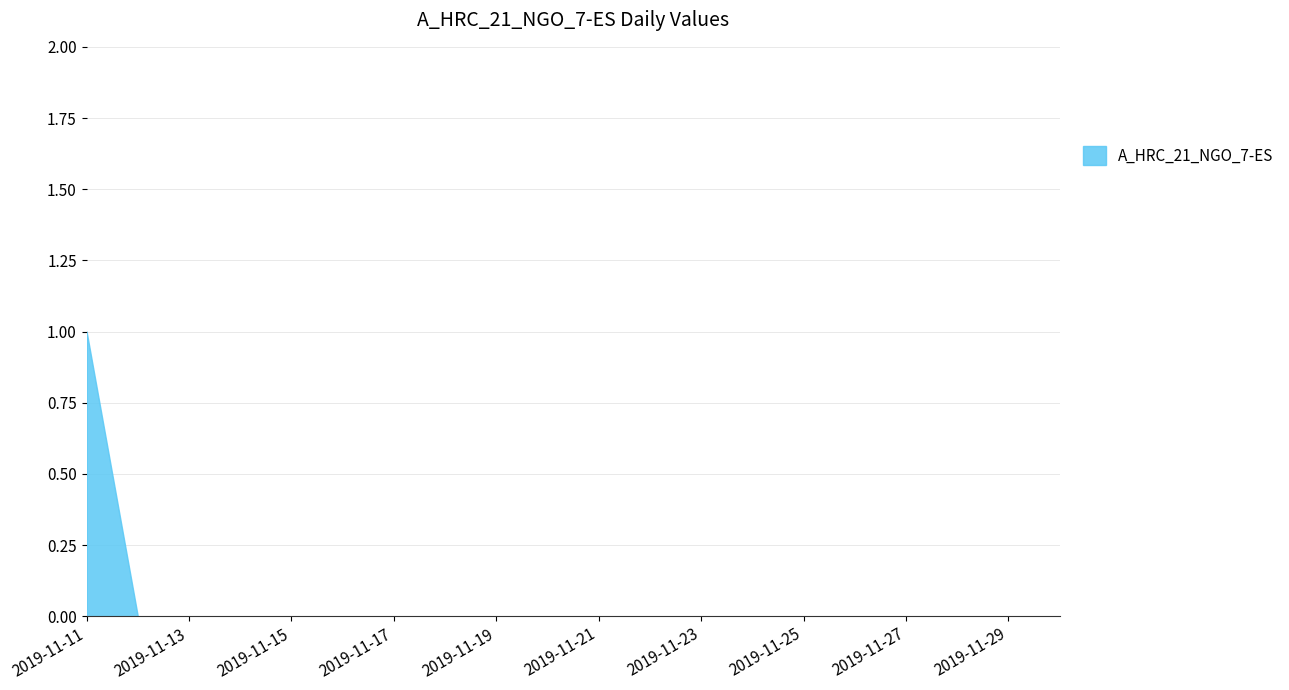

Reading left to right, list all the values displayed in this chart.

1	0	0	0	0	0	0	0	0	0	0	0	0	0	0	0	0	0	0	0